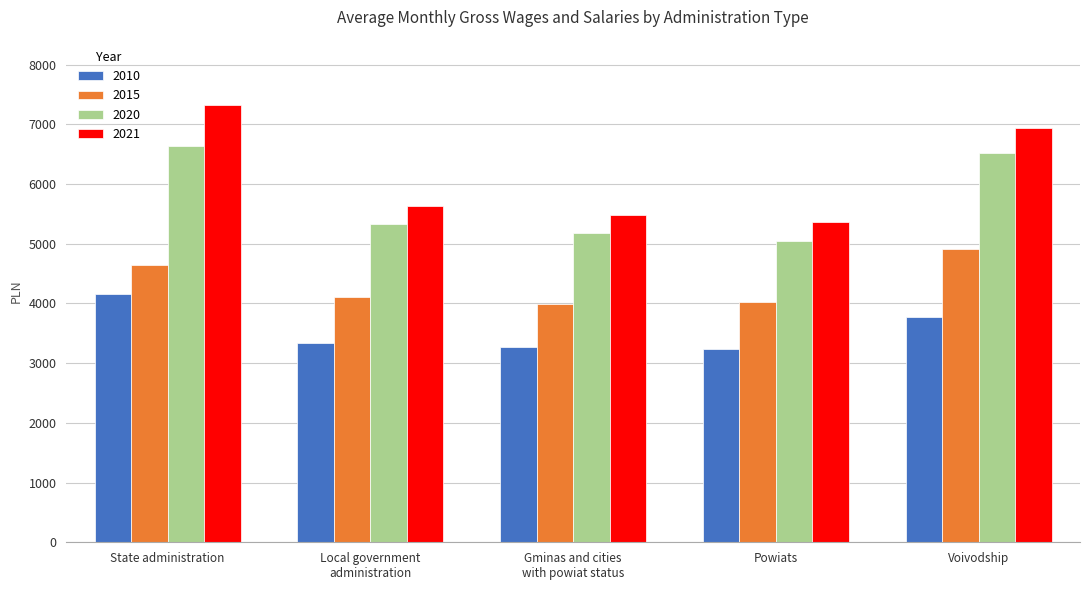

True or false: 2010 has a value of 6392.6 at Voivodship.

False